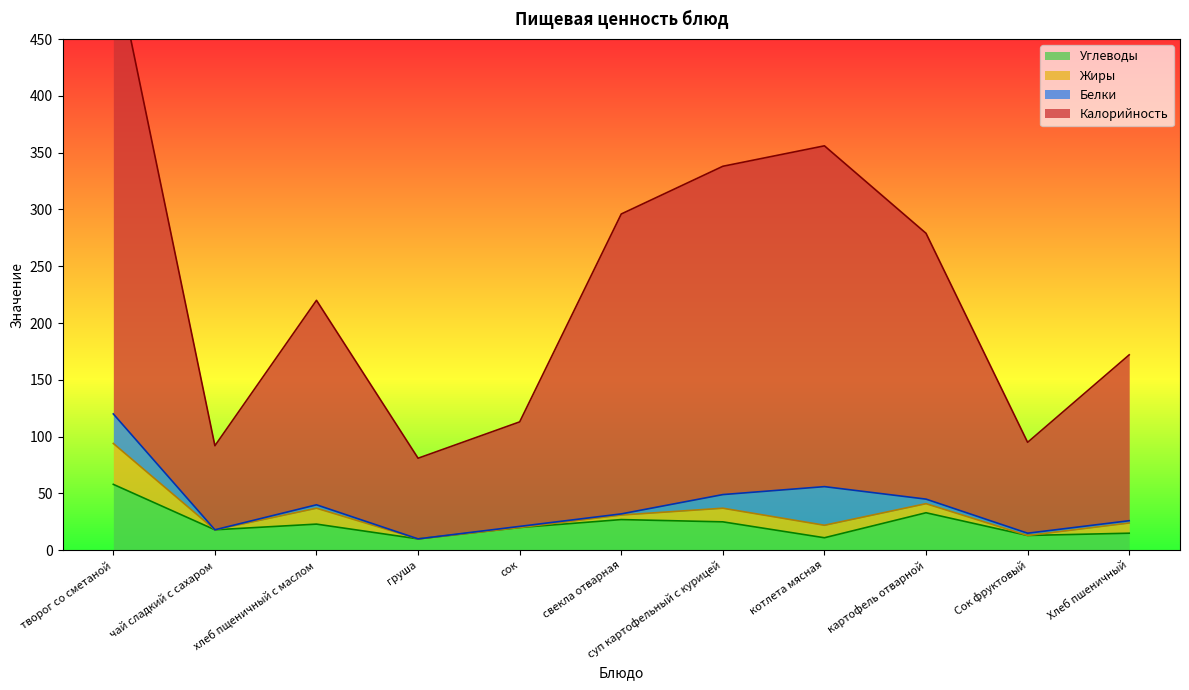

What is the label of the 3rd point from the left?

хлеб пщеничный с маслом